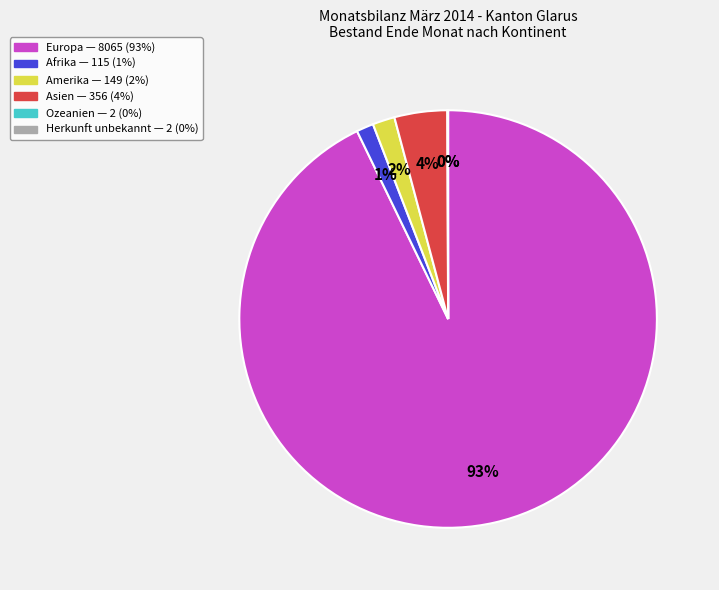

Is it true that Amerika is 2% of the pie?

True